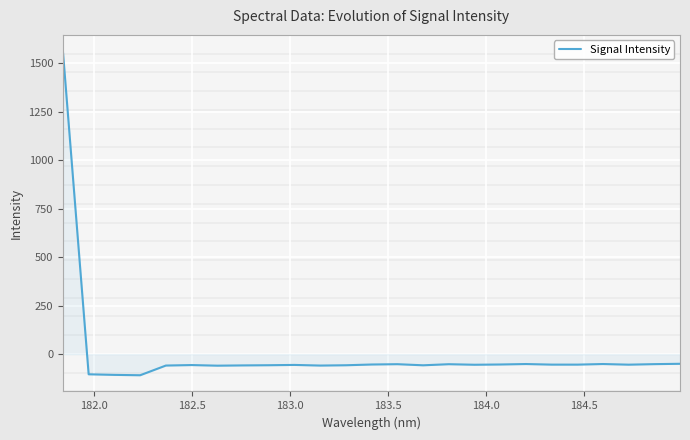

What is the difference between the second highest and minimum values?

59.1